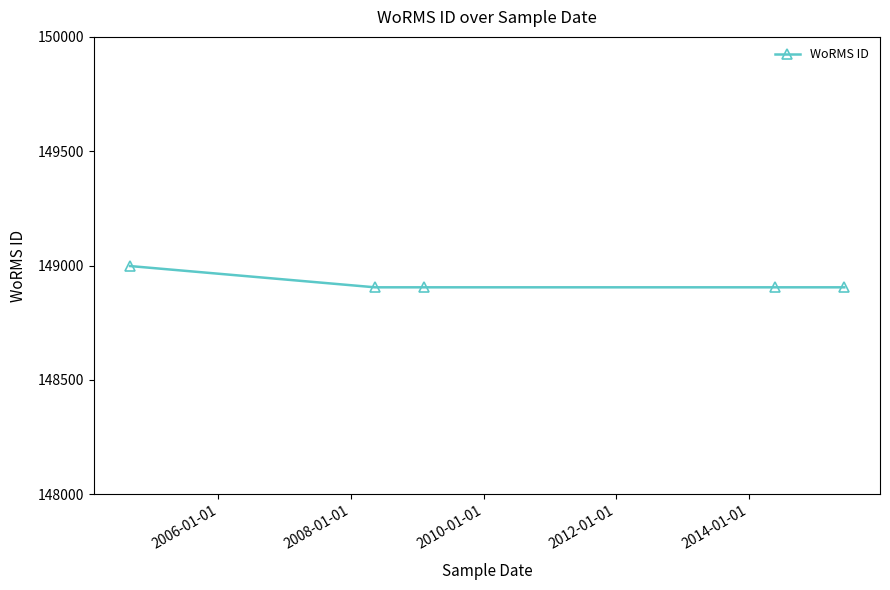

Does the chart display data point markers on the line(s)?

Yes